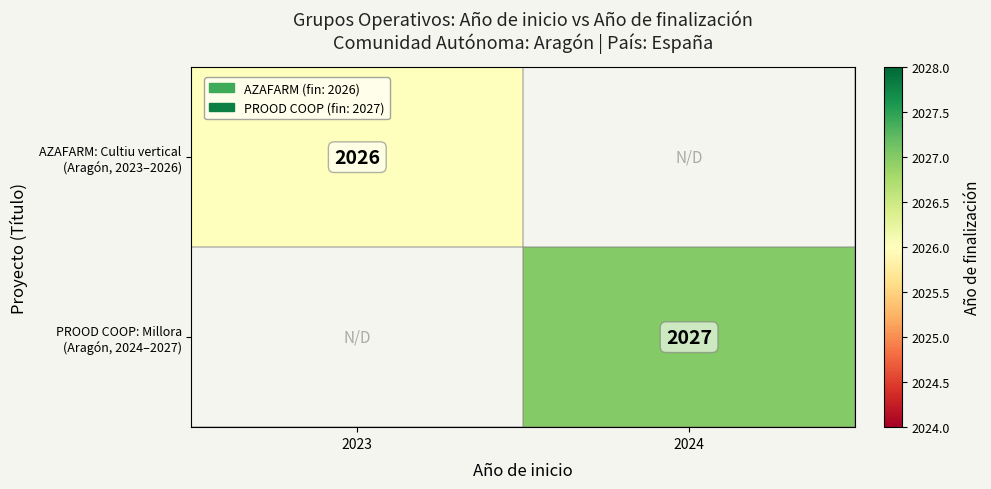

What value does the AZAFARM: Cultiu vertical (Aragón, 2023–2026) series have at 2023?

2026.0